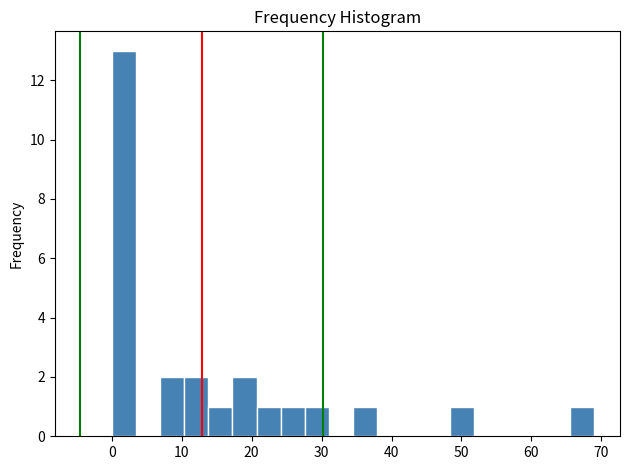

Read against the x-axis, roughly where is the centre of the tallest bar?

2